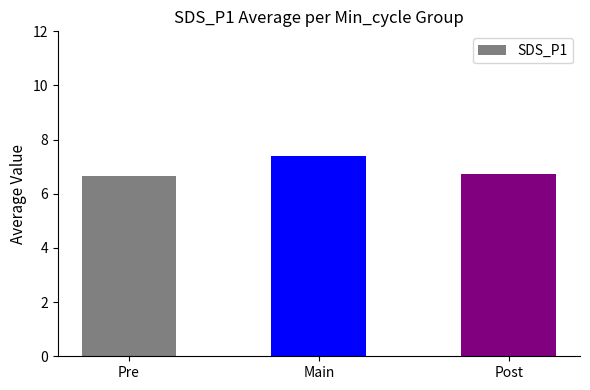

Which has a higher value, Main or Pre?

Main